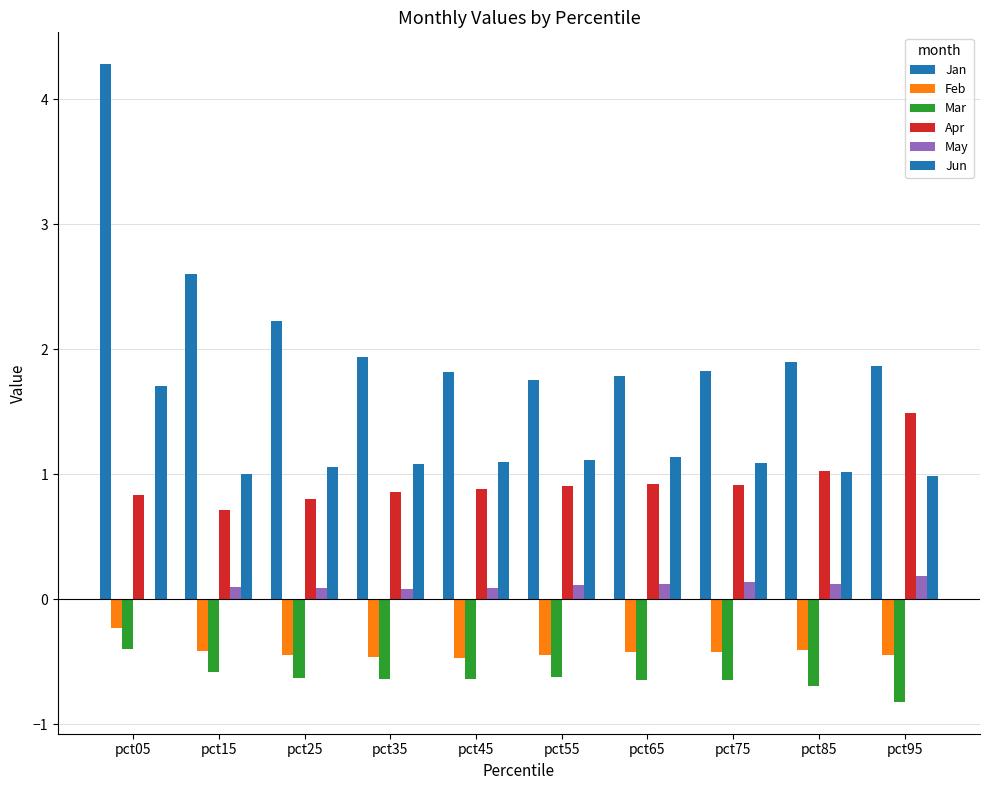

How many groups of bars are there?

10